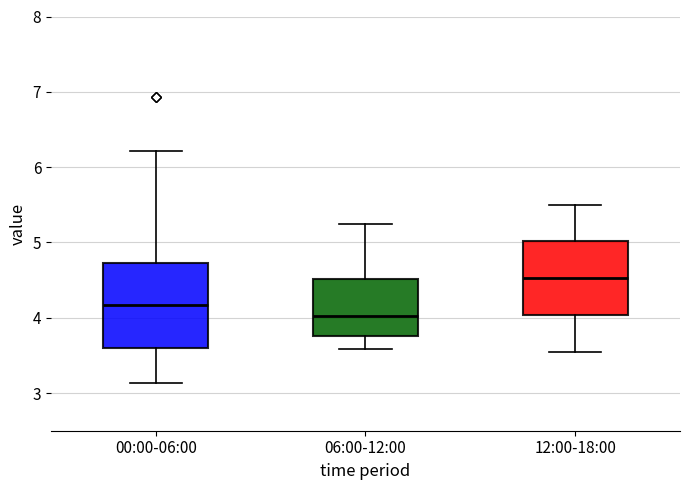

Which box has the highest median line?

12:00-18:00